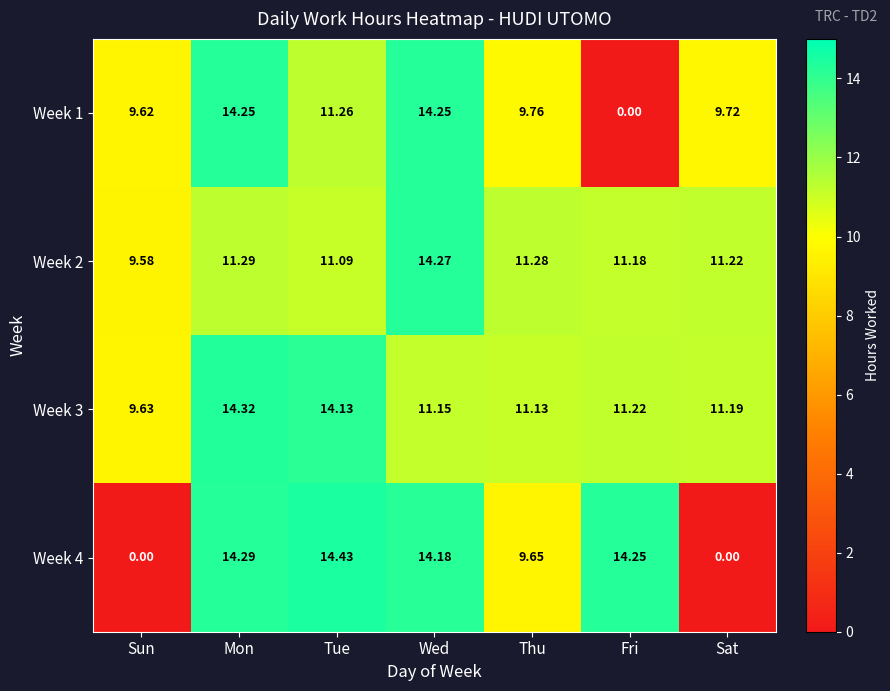

At which category is the sum across all series the highest?

Mon